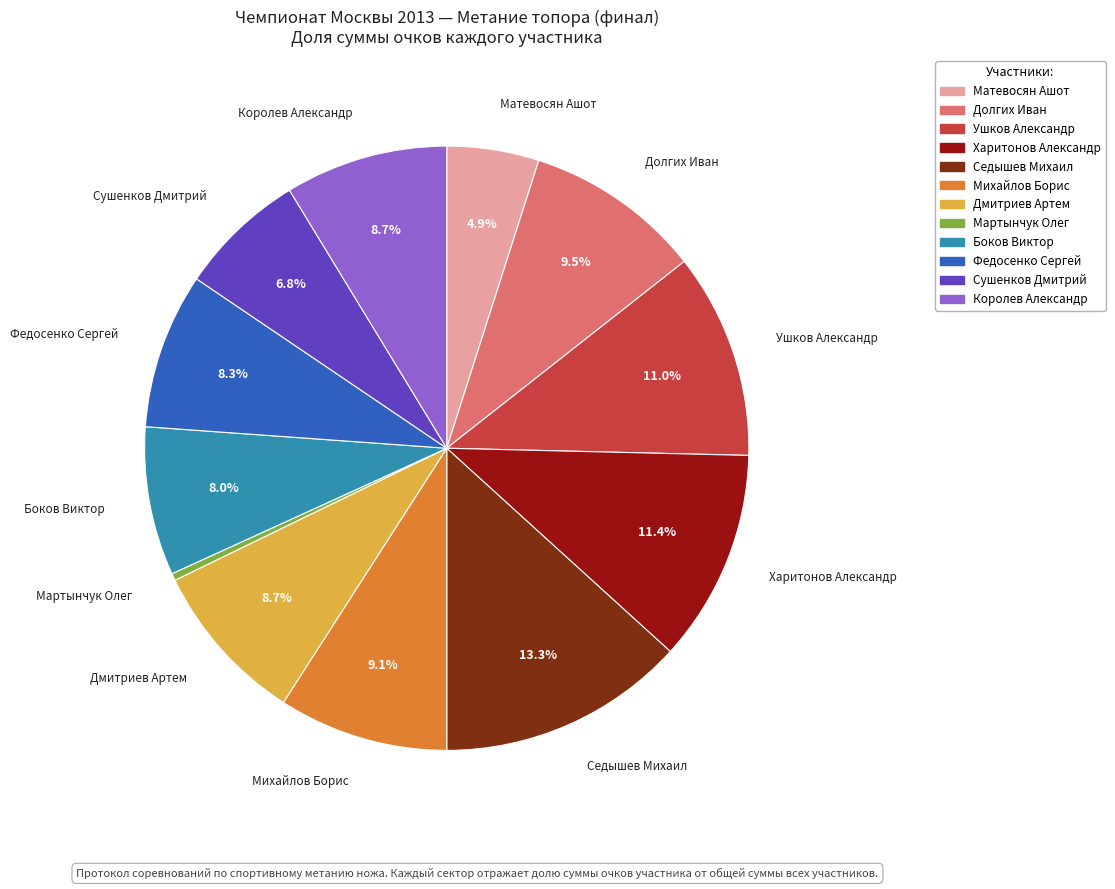

How many segments does this pie chart have?

12